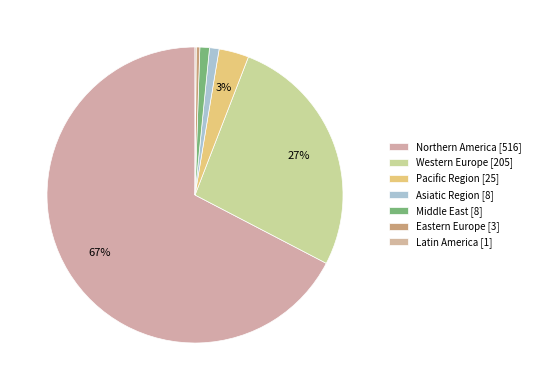

Is there any slice that represents more than half of the pie?

Yes